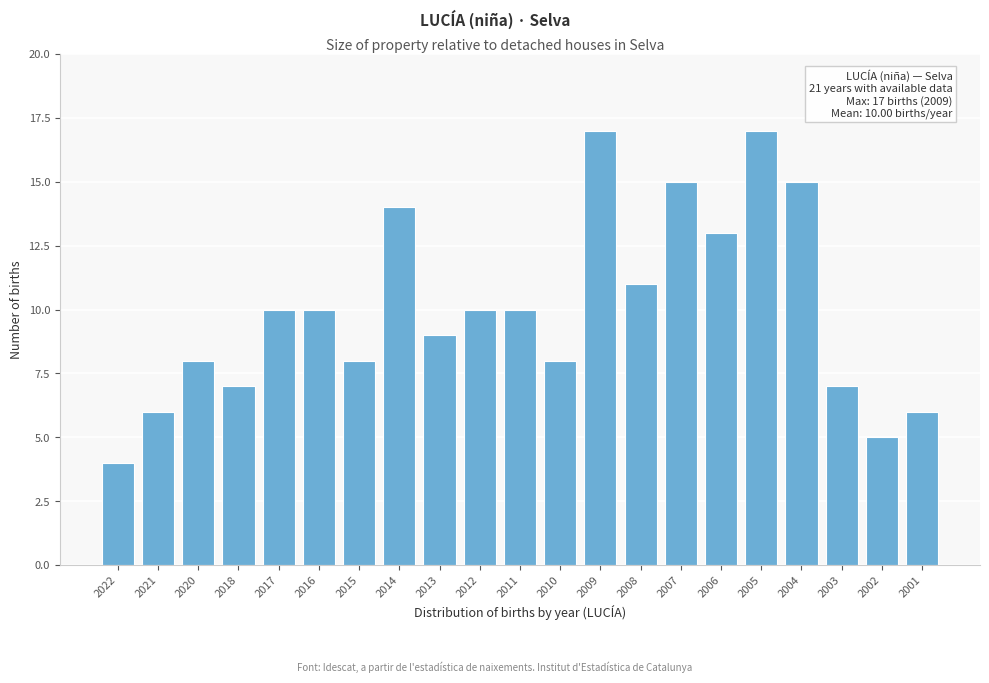

Reading left to right, extract all data points from this chart.

2022=4	2021=6	2020=8	2018=7	2017=10	2016=10	2015=8	2014=14	2013=9	2012=10	2011=10	2010=8	2009=17	2008=11	2007=15	2006=13	2005=17	2004=15	2003=7	2002=5	2001=6